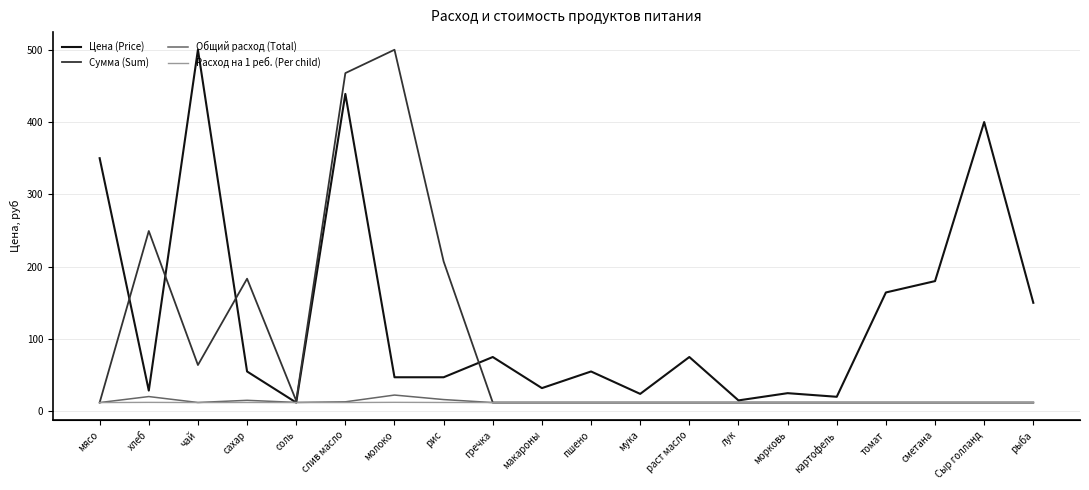

Which category has the lowest value in the Расход на 1 реб. (Per child) series?

мясо